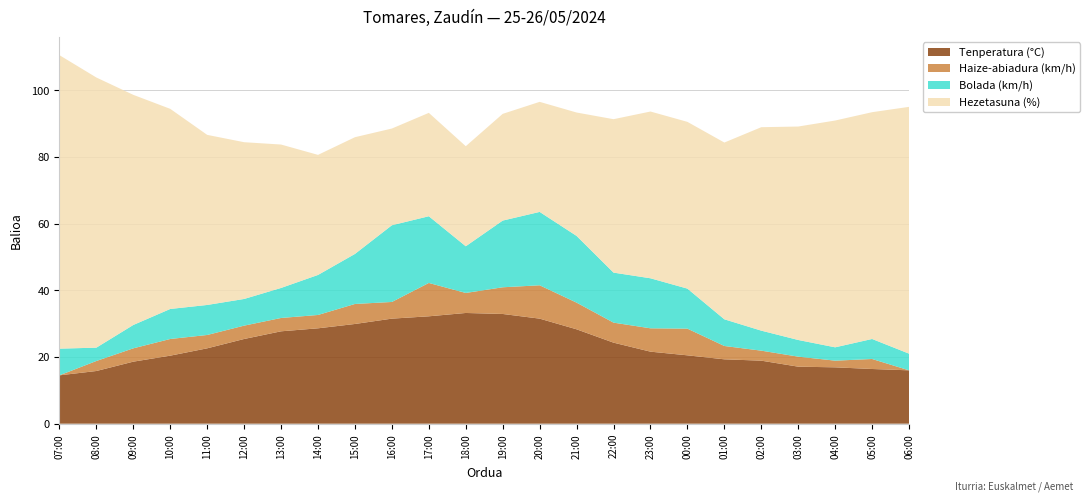

Reading left to right, extract all data points from this chart.

Tenperatura (°C): 14.5	15.8	18.6	20.4	22.6	25.4	27.7	28.6	29.9	31.5	32.2	33.2	32.9	31.5	28.3	24.3	21.6	20.5	19.3	18.9	17.1	16.9	16.4	16.0
Haize-abiadura (km/h): 0.0	3.0	4.0	5.0	4.0	4.0	4.0	4.0	6.0	5.0	10.0	6.0	8.0	10.0	8.0	6.0	7.0	8.0	4.0	3.0	3.0	2.0	3.0	0.0
Bolada (km/h): 8.0	4.0	7.0	9.0	9.0	8.0	9.0	12.0	15.0	23.0	20.0	14.0	20.0	22.0	20.0	15.0	15.0	12.0	8.0	6.0	5.0	4.0	6.0	5.0
Hezetasuna (%): 88.0	81.0	69.0	60.0	51.0	47.0	43.0	36.0	35.0	29.0	31.0	30.0	32.0	33.0	37.0	46.0	50.0	50.0	53.0	61.0	64.0	68.0	68.0	74.0